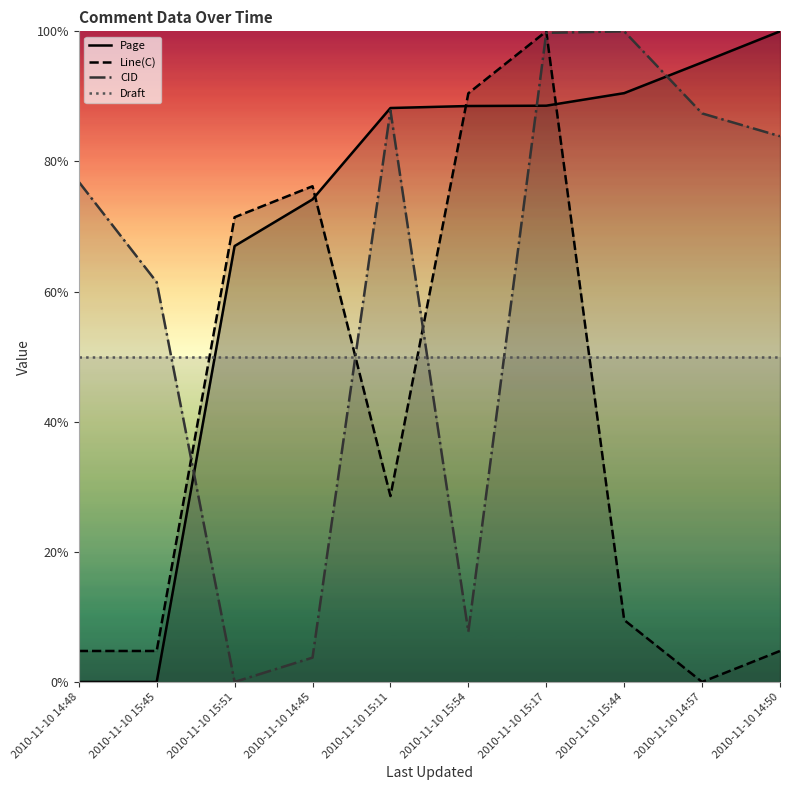

True or false: Draft and Page cross at least once.

True